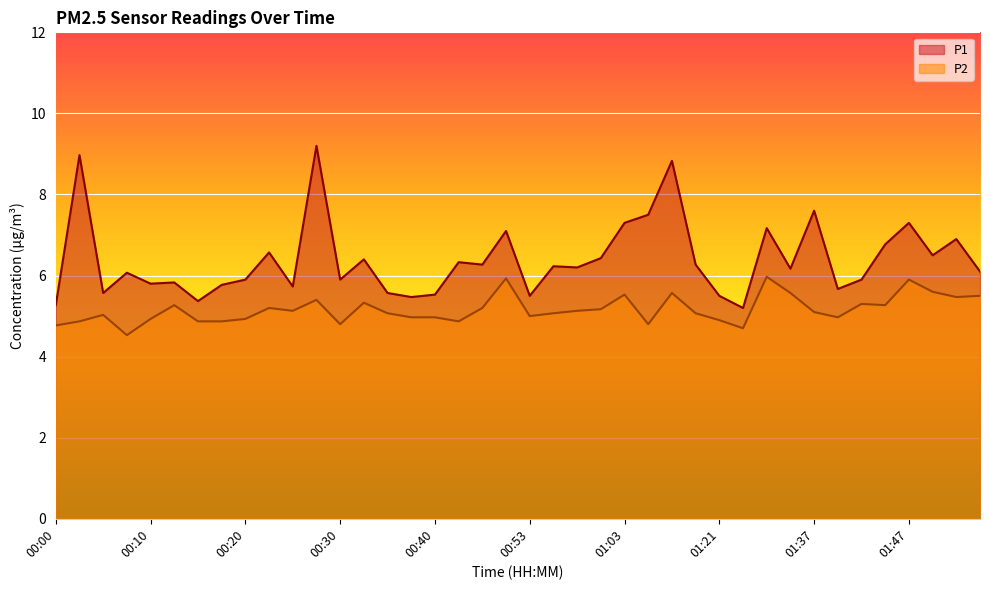

True or false: P1 and P2 intersect in this chart.

False